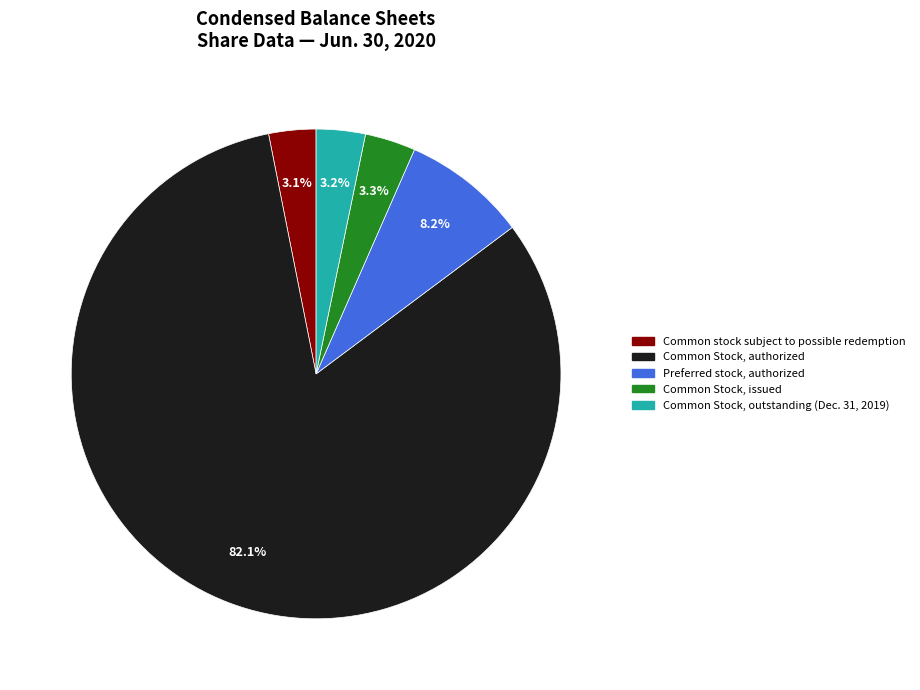

To the nearest percent, what is the combined percentage of Common Stock, authorized and Preferred stock, authorized?

90%